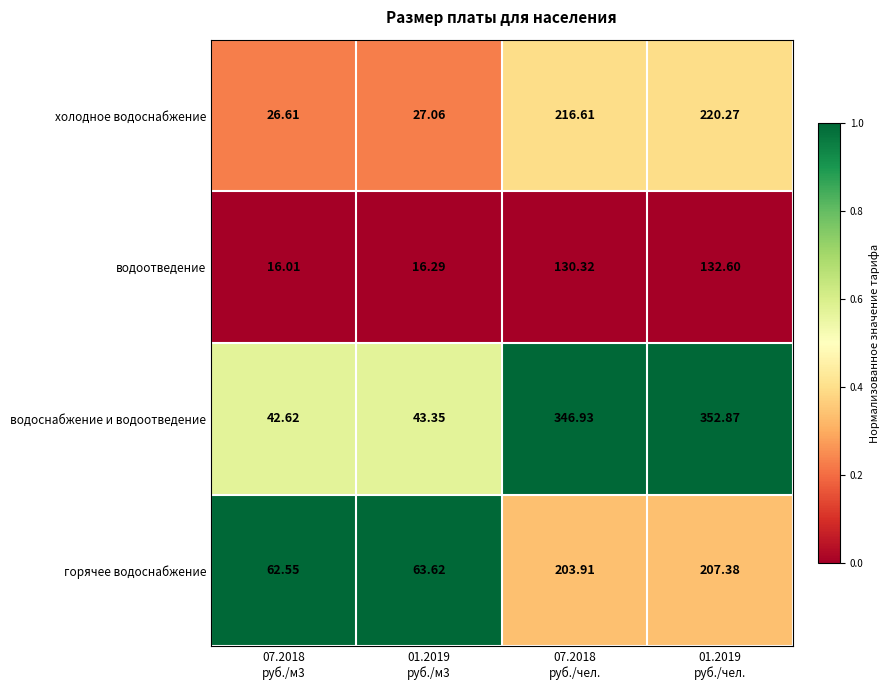

List the series in order of their peak value, highest first.

водоснабжение и водоотведение, холодное водоснабжение, горячее водоснабжение, водоотведение